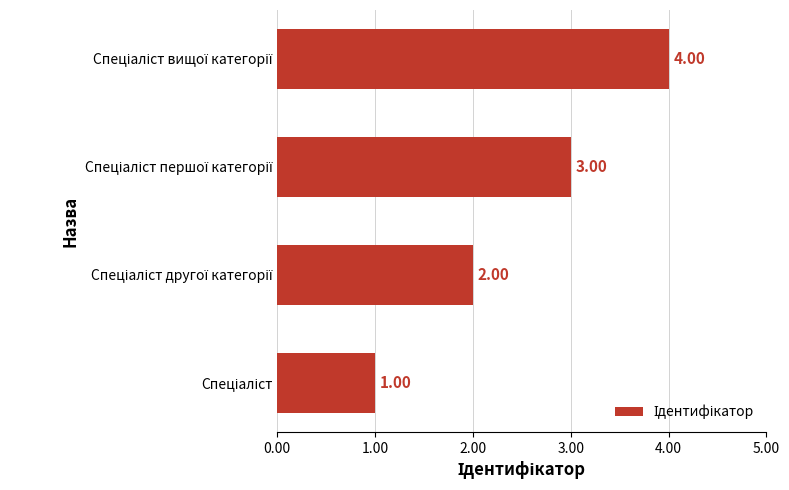

What is the difference between the maximum and minimum values?

3